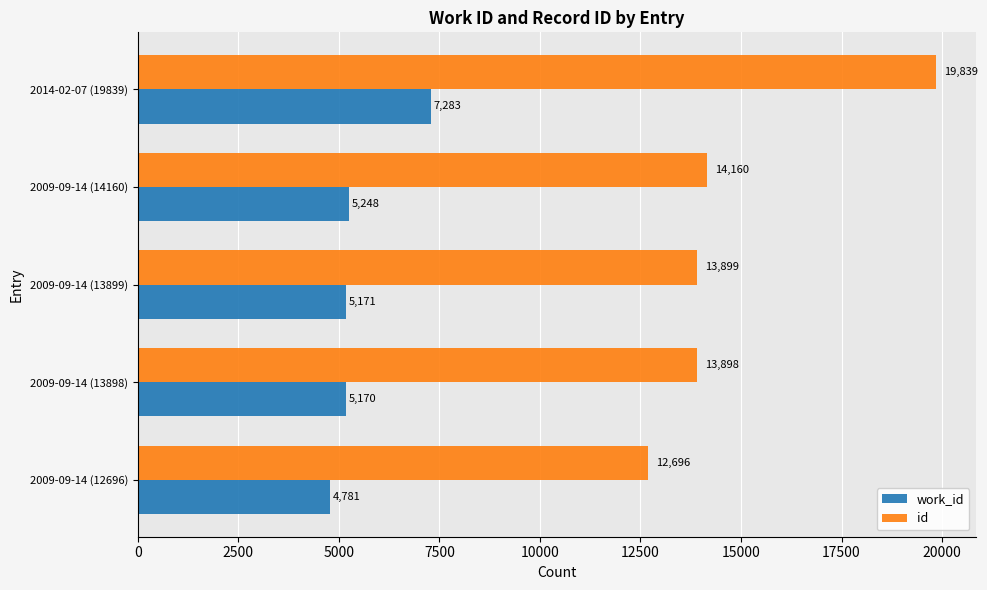

The id series shows 12696 at 2009-09-14 (12696). True or false?

True